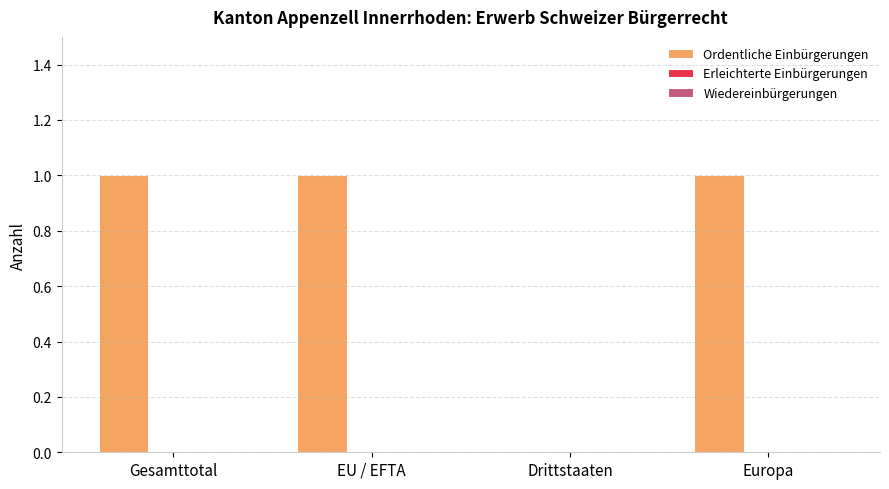

The chart shows a value of 0 at Europa. True or false?

False